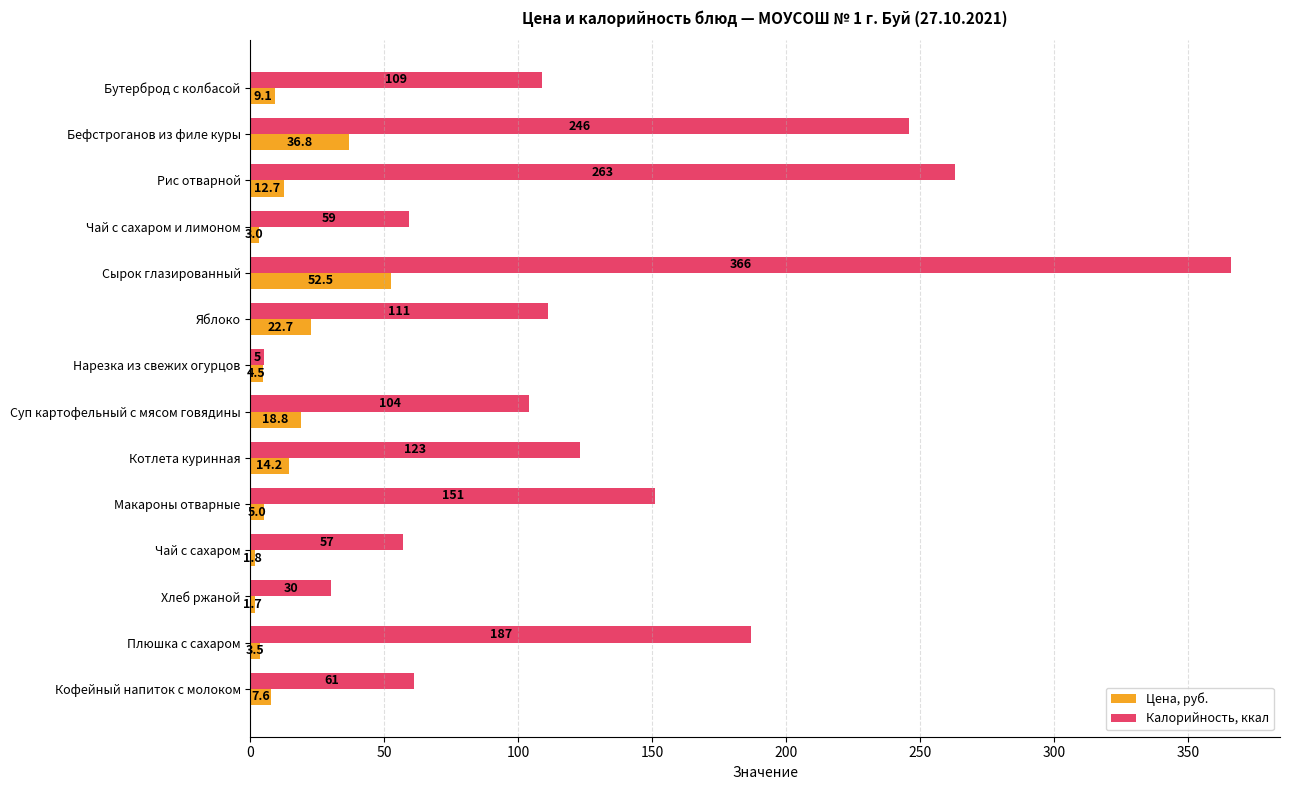

What is the greatest value displayed?

366.0